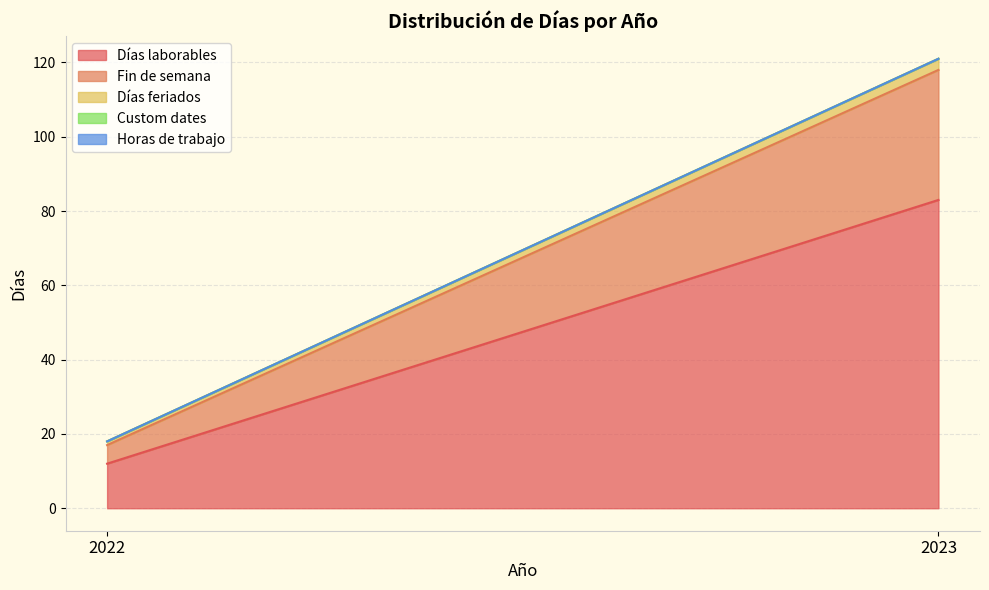

Is it true that Horas de trabajo equals 0 at 2022?

True